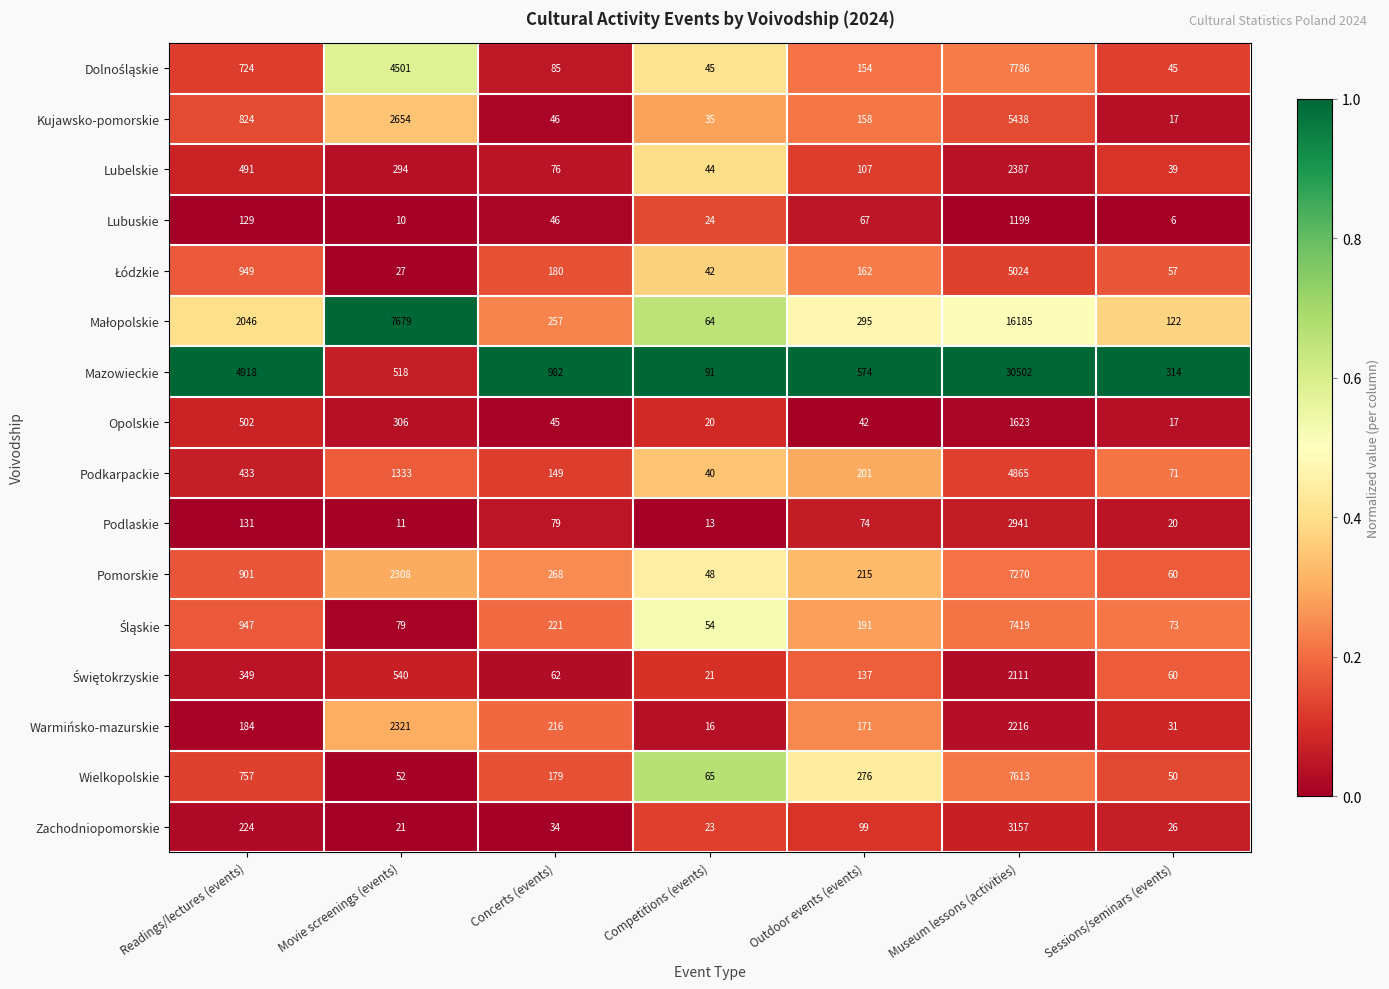

What is the difference between the maximum and minimum values in the Wielkopolskie series?

7563